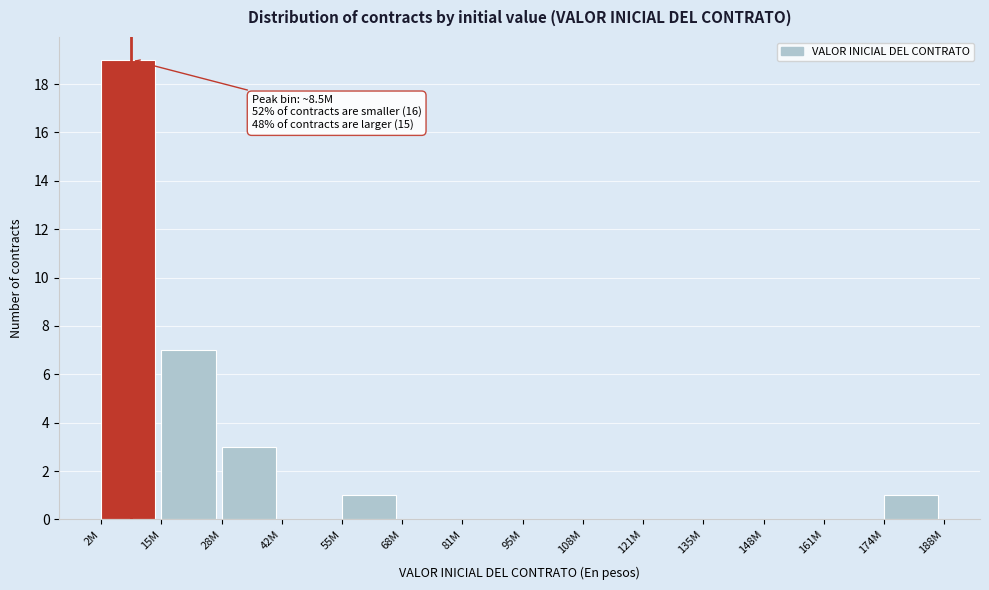

Reading right to left, transcribe all the data shown in this chart.

174M=1	161M=0	148M=0	135M=0	121M=0	108M=0	95M=0	81M=0	68M=0	55M=1	42M=0	28M=3	15M=7	2M=19